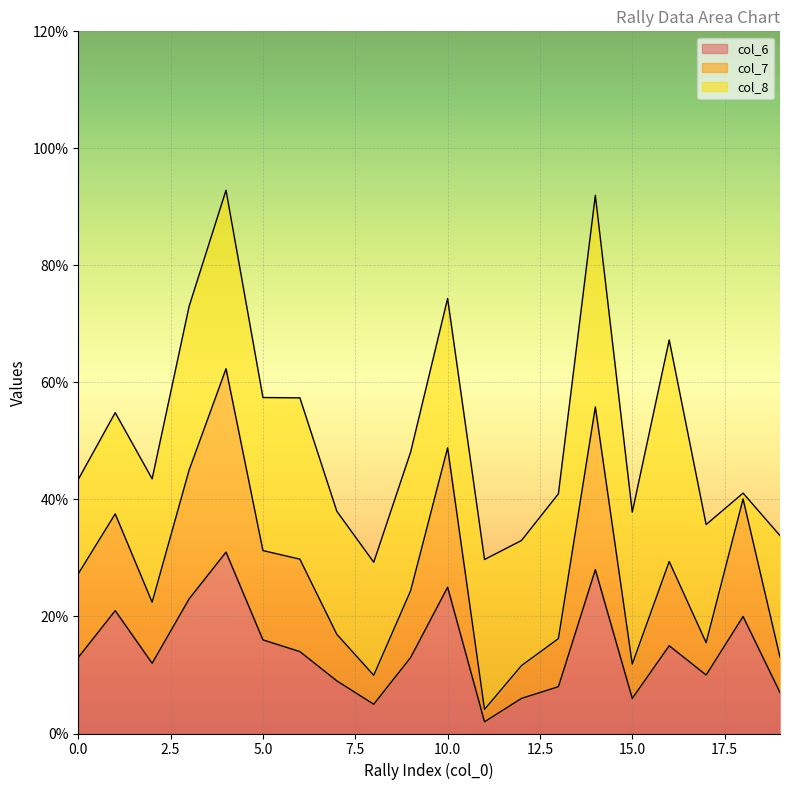

What is the difference between the maximum and second lowest values in the col_7 series?

52.4